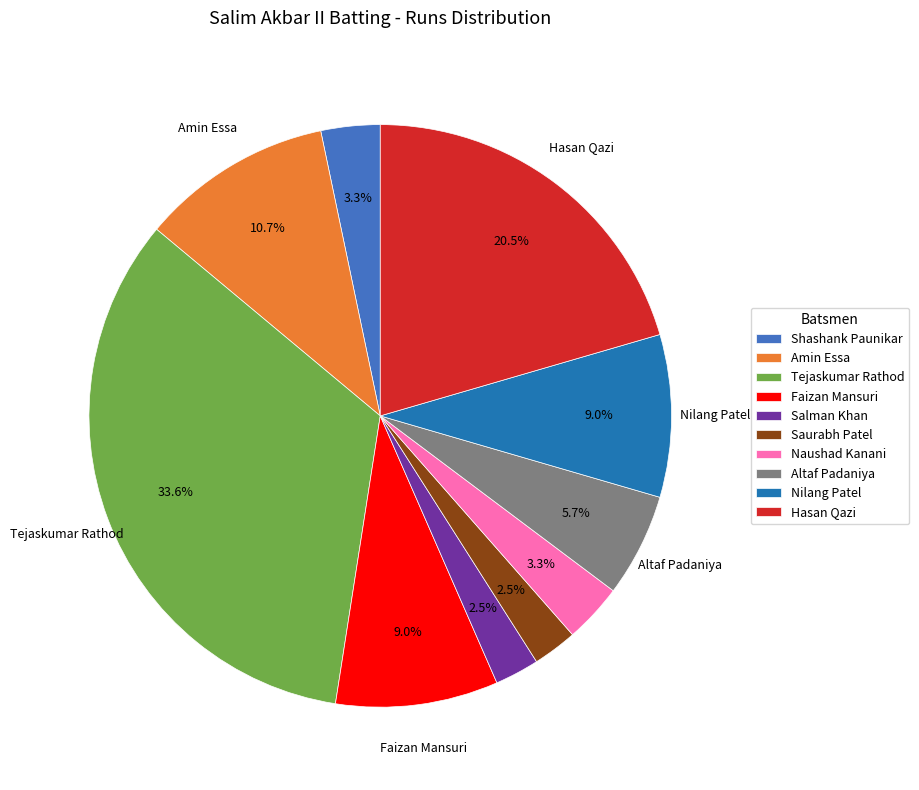

Which has a higher value, Saurabh Patel or Shashank Paunikar?

Shashank Paunikar